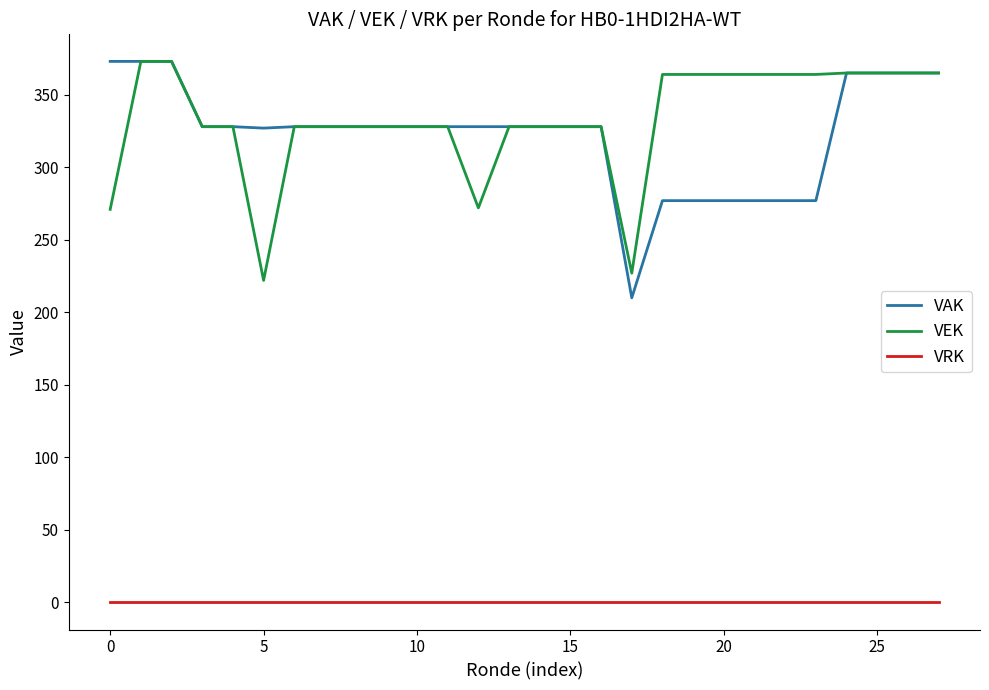

Which series has the largest total across all categories?

VEK